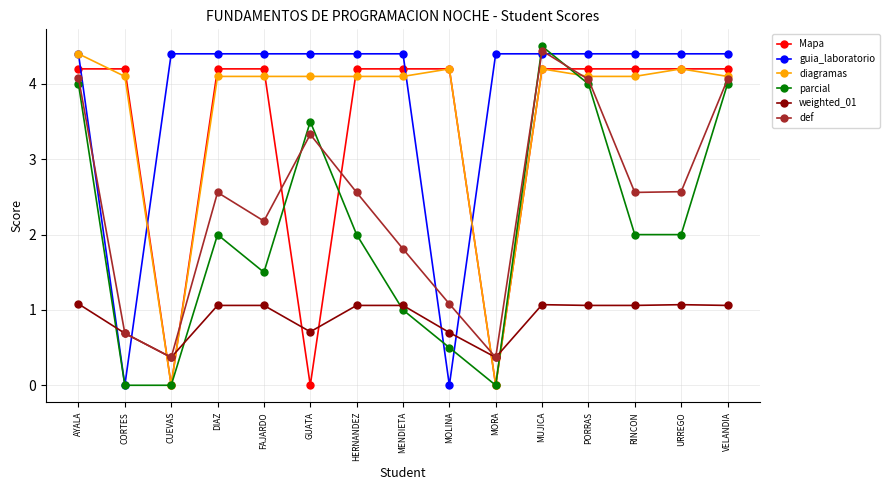

What is the difference between the highest and lowest values at MOLINA?

4.2